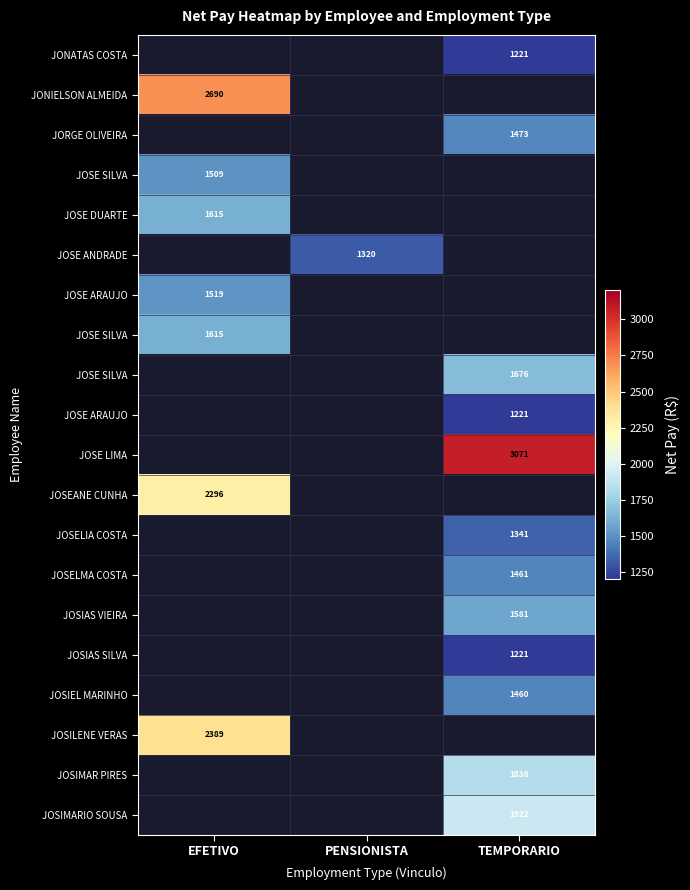

Which has a higher value, EFETIVO or PENSIONISTA?

PENSIONISTA